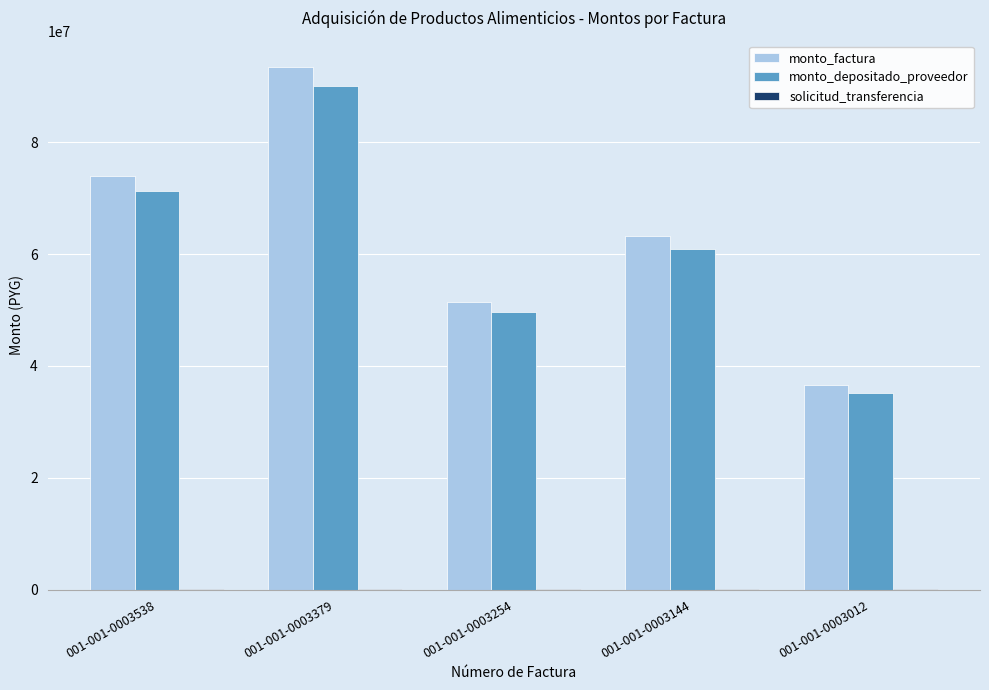

Which series changed the most between 001-001-0003538 and 001-001-0003379?

monto_factura